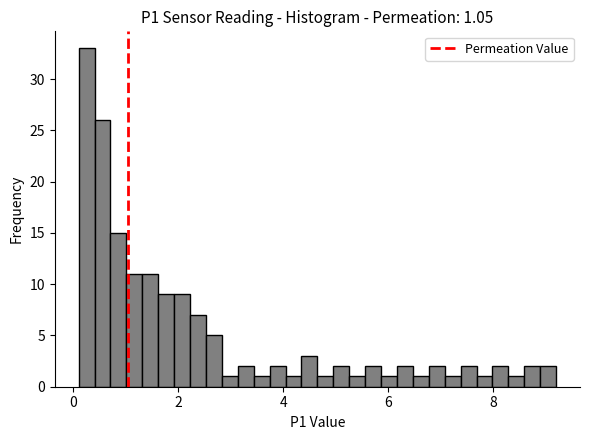

Read against the x-axis, roughly where is the centre of the tallest bar?

0.2